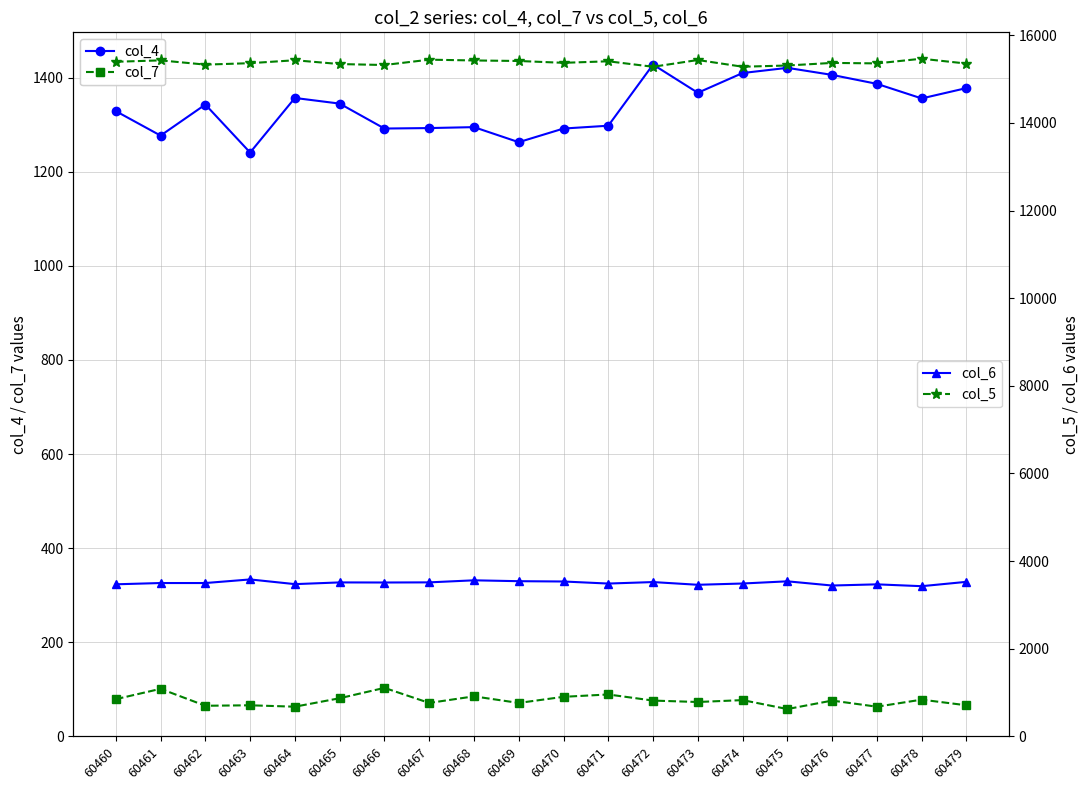

Rank the categories by col_7 value from highest to lowest.

60466, 60461, 60471, 60468, 60470, 60465, 60460, 60478, 60474, 60472, 60476, 60473, 60467, 60469, 60463, 60479, 60462, 60464, 60477, 60475